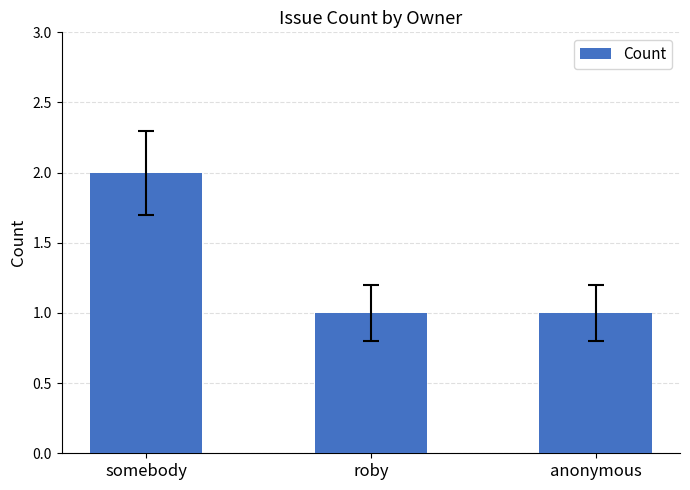

How many series are shown in this chart?

1